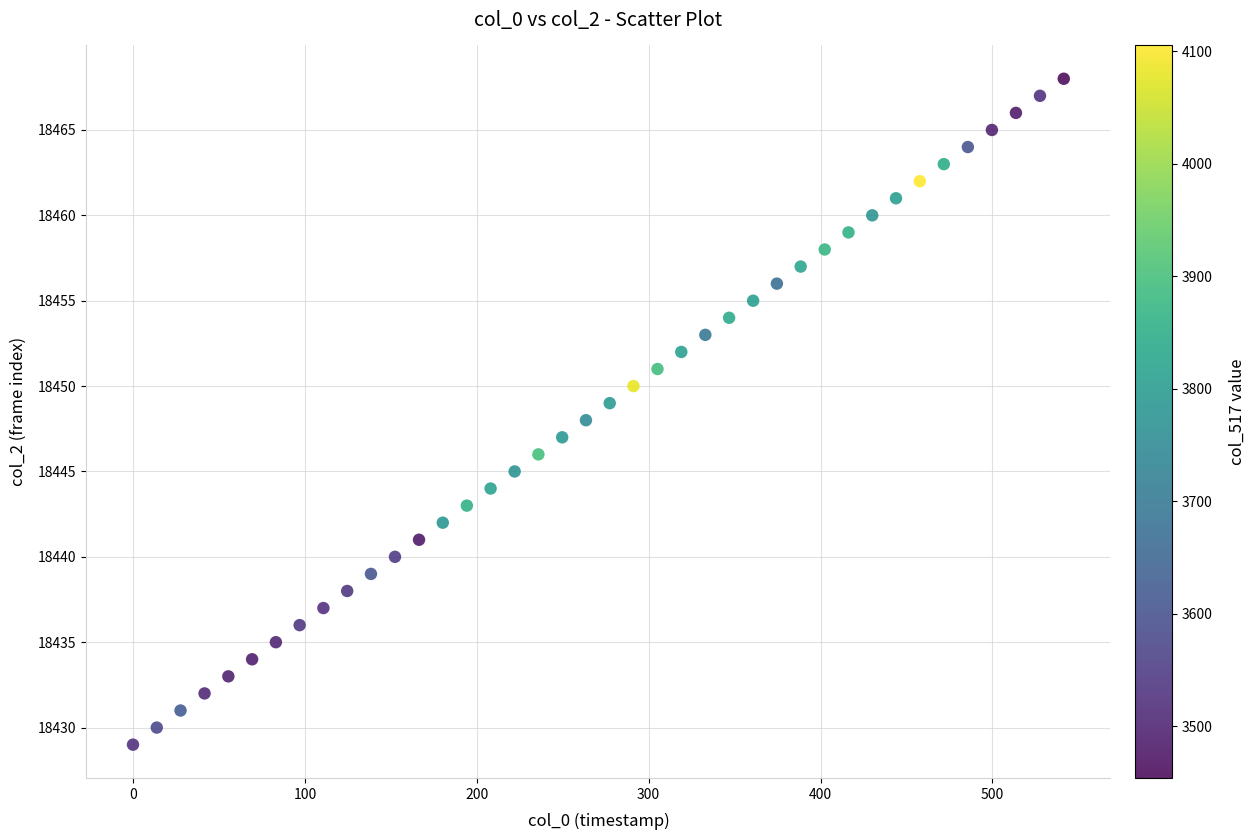

What is the range of Y values (max minus min)?

39